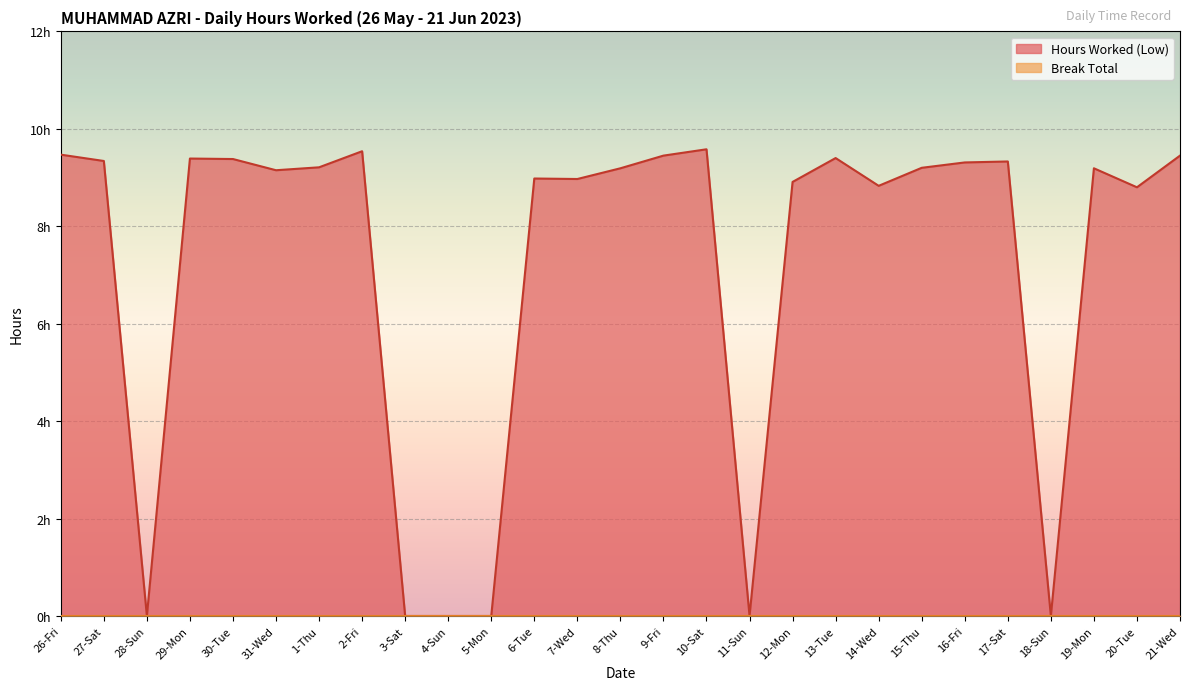

True or false: the data shows 3.8 at 20-Tue.

False